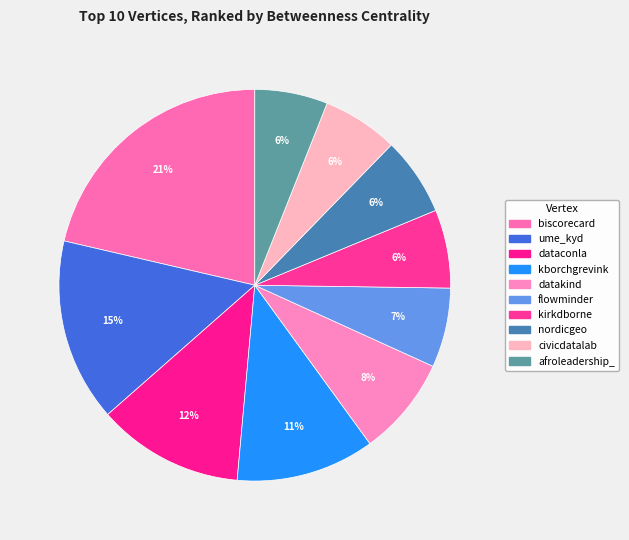

How many segments does this pie chart have?

10